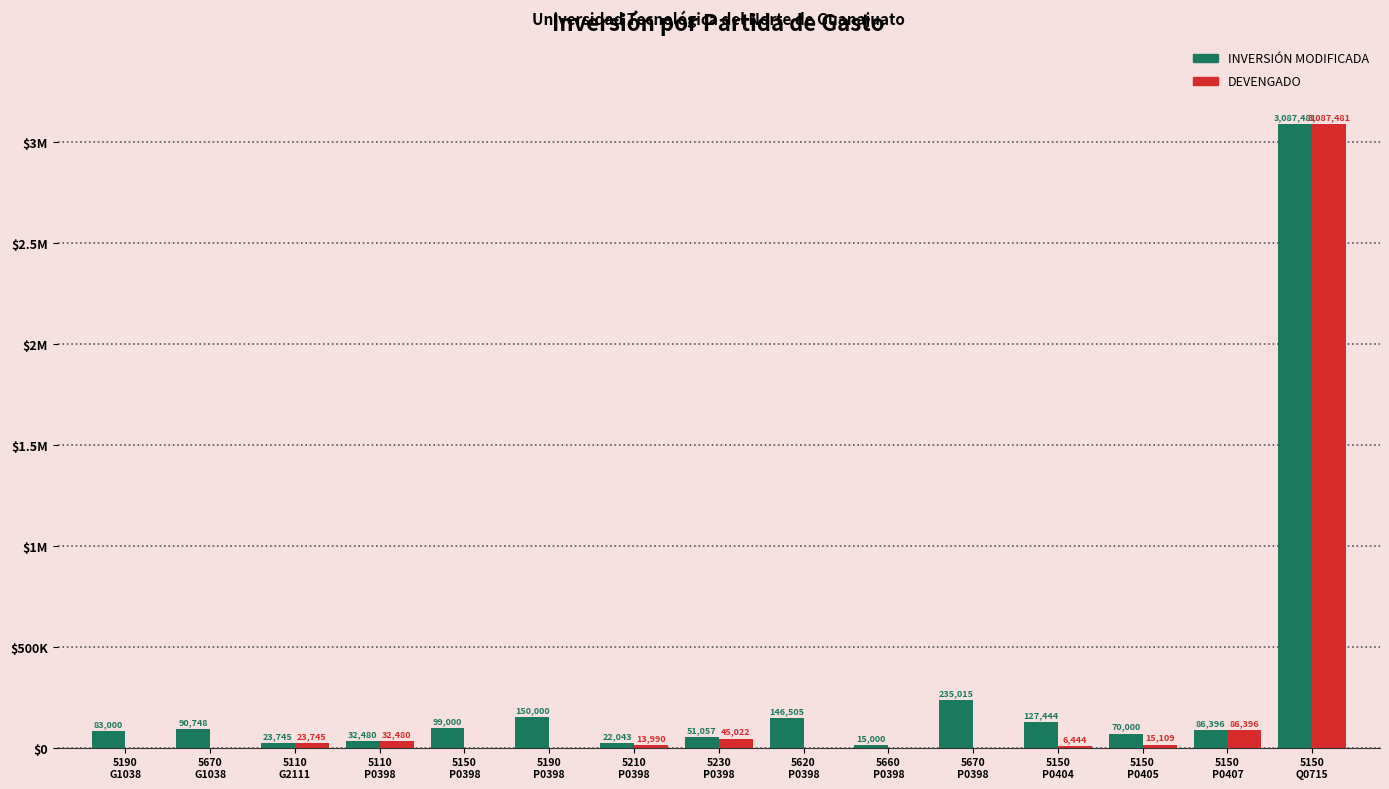

Which category has the lowest value in the INVERSIÓN MODIFICADA series?

5660
P0398